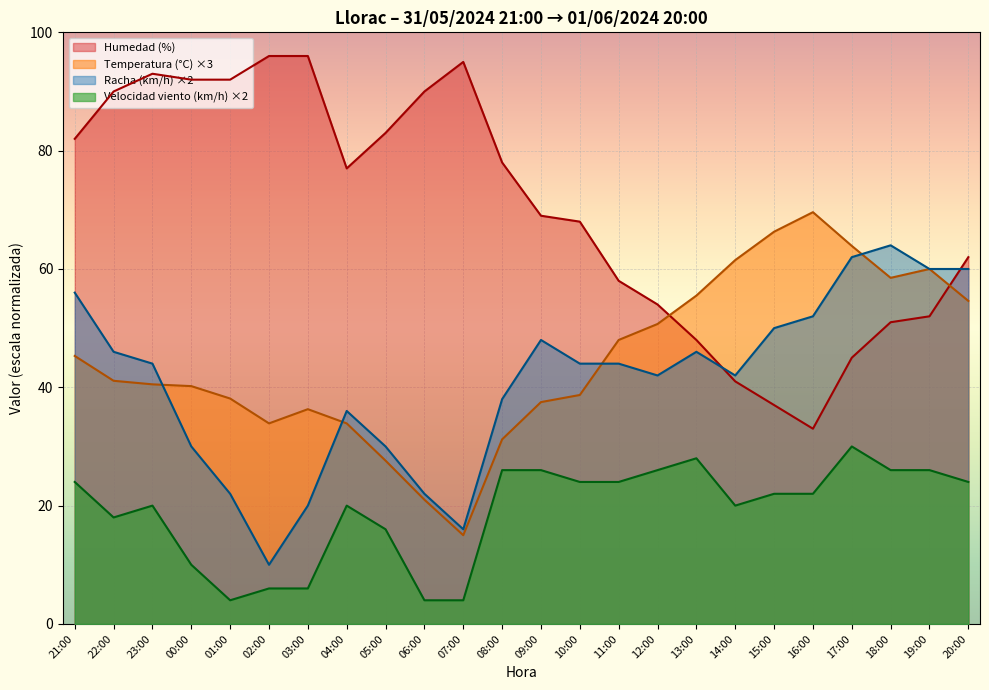

How many interior local valleys does the Racha (km/h) series have?

4